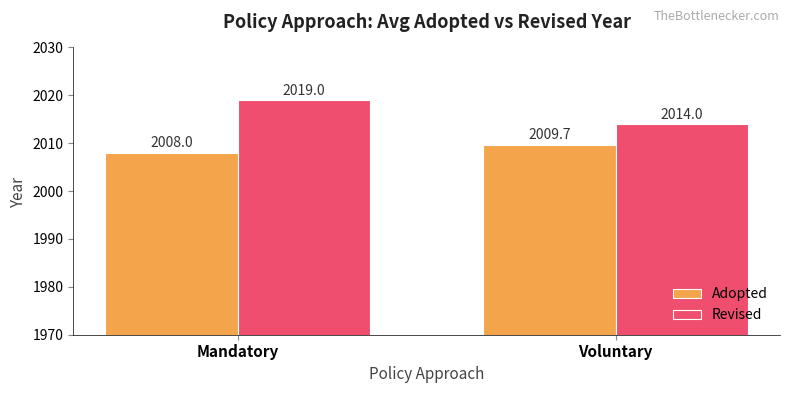

What position from the left is Mandatory?

1